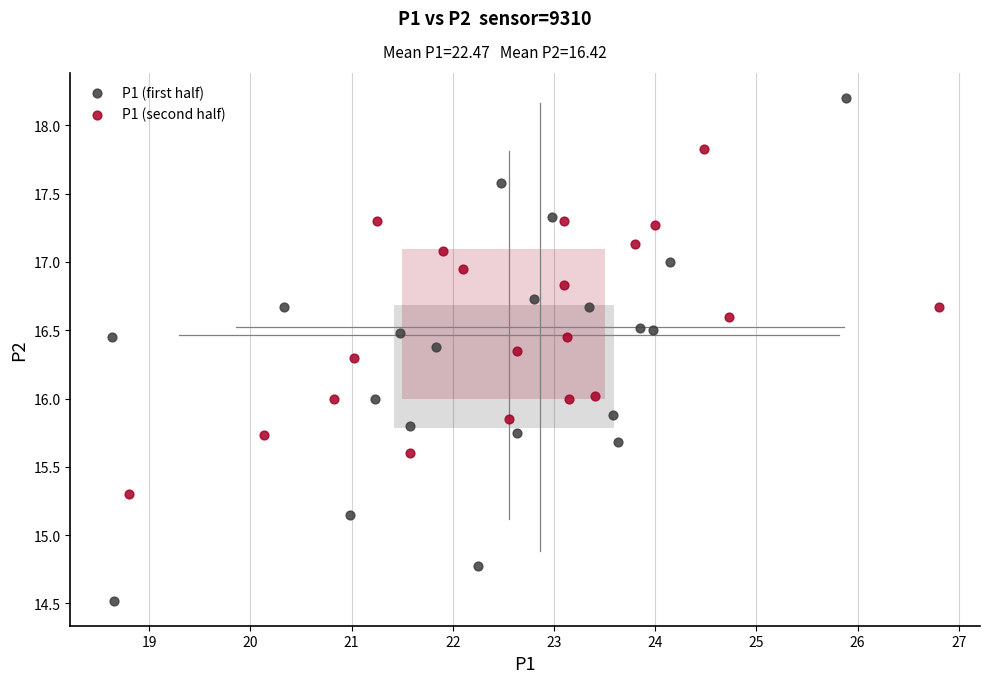

Which series reaches the minimum Y coordinate?

P1 (first half)